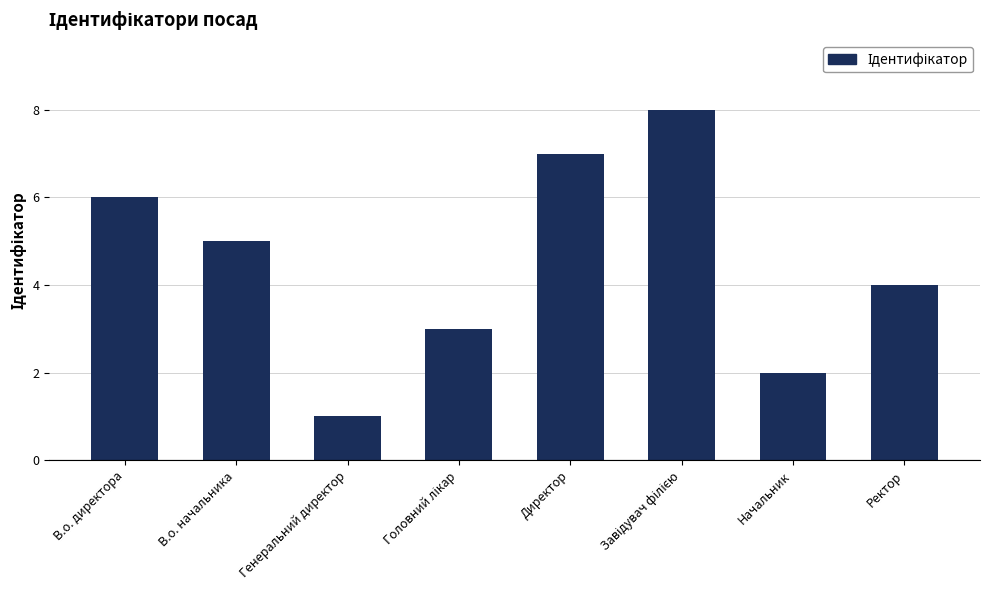

What is the difference between the values at В.о. директора and Генеральний директор?

5